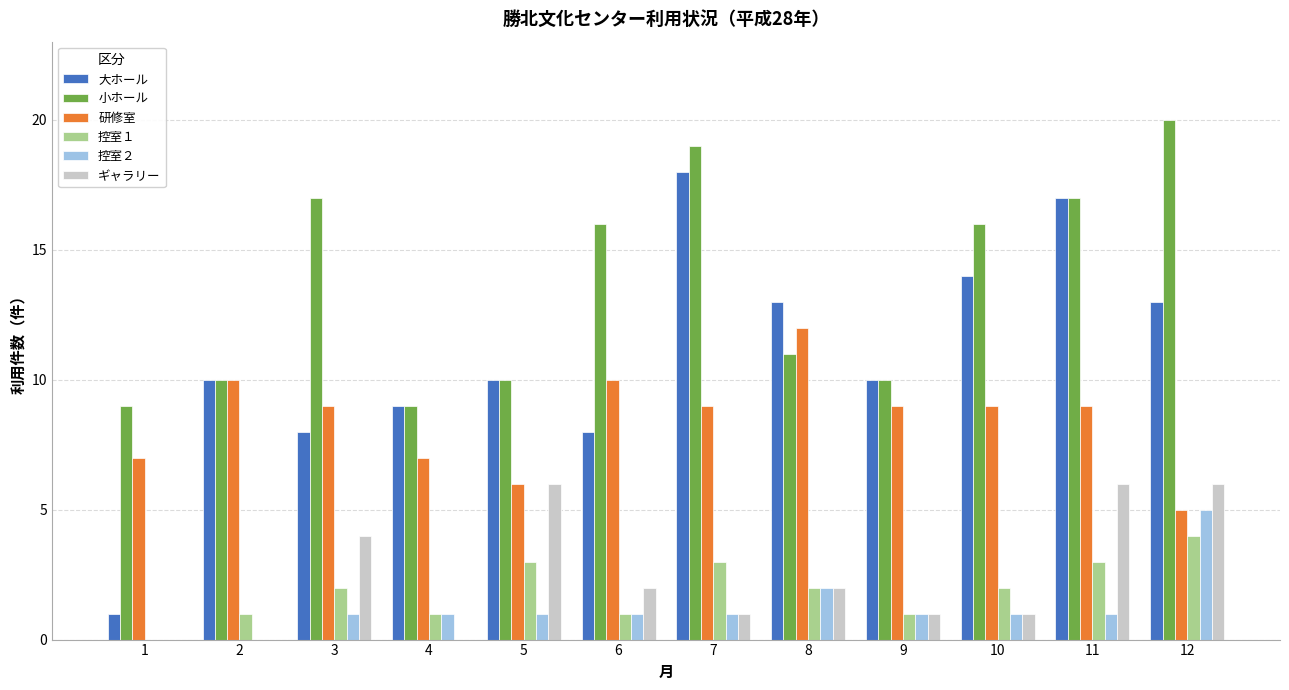

The 研修室 series shows 9 at 7. True or false?

True